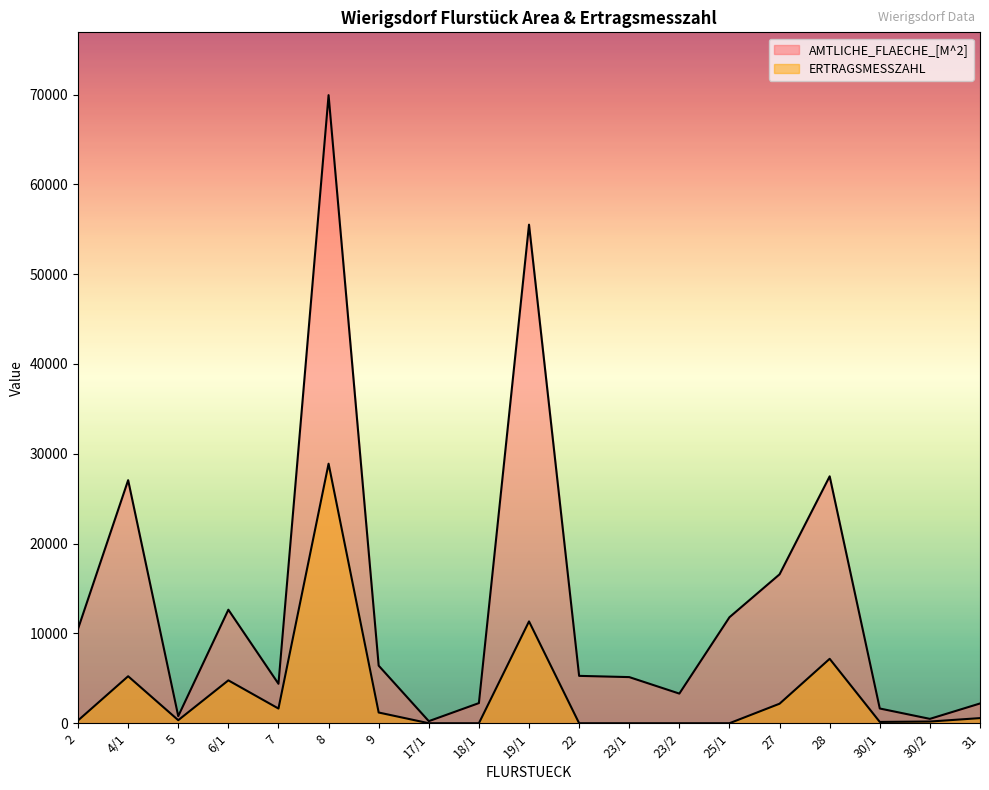

What are all the series names shown in the legend?

AMTLICHE_FLAECHE_[M^2], ERTRAGSMESSZAHL